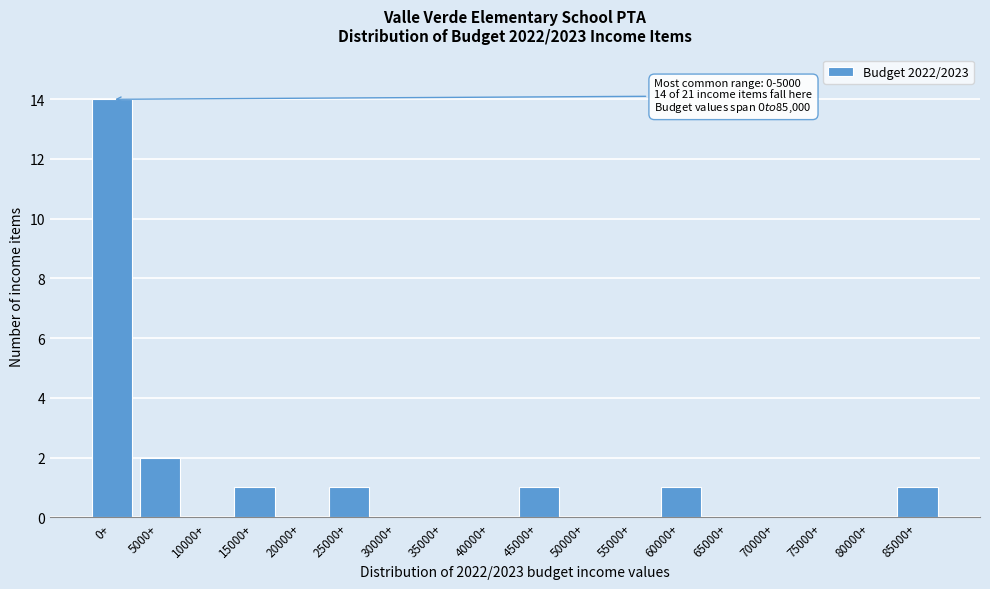

Reading left to right, list all the values displayed in this chart.

0+=14	5000+=2	10000+=0	15000+=1	20000+=0	25000+=1	30000+=0	35000+=0	40000+=0	45000+=1	50000+=0	55000+=0	60000+=1	65000+=0	70000+=0	75000+=0	80000+=0	85000+=1